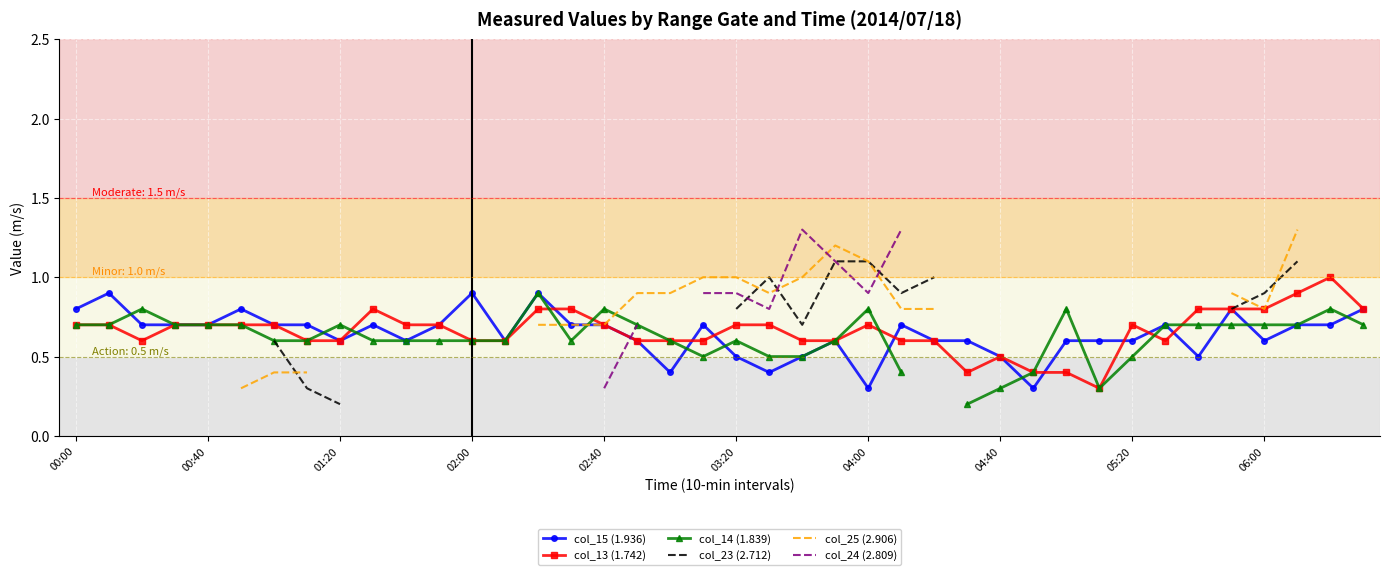

What is the maximum value for col_13 (1.742)?

1.0